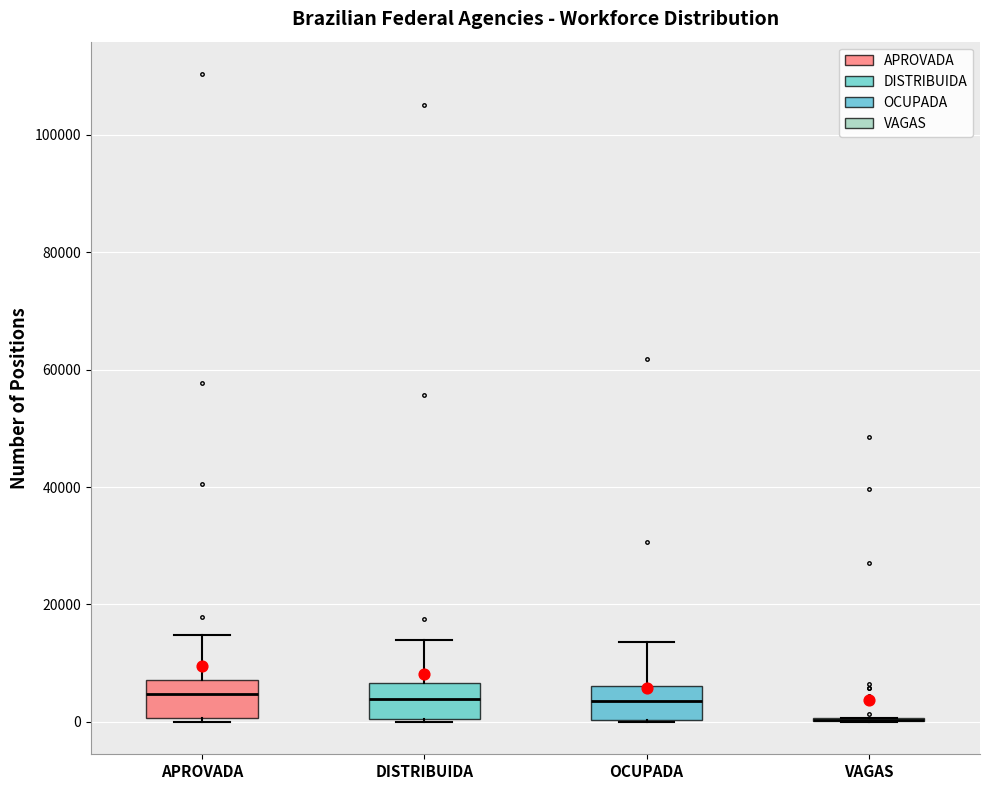

Reading left to right, read every box against the y-axis: the position of its median line, the range the box covers, and the ends of its whiskers. The values are not printed on the chart, so give them approximately, as read against the axis.

APROVADA: median 4000, box 0 to 8000, whiskers 0 to 14000
DISTRIBUIDA: median 4000, box 0 to 6000, whiskers 0 to 14000
OCUPADA: median 4000, box 0 to 6000, whiskers 0 to 14000
VAGAS: box collapsed to a line at 0, whiskers 0 to 0